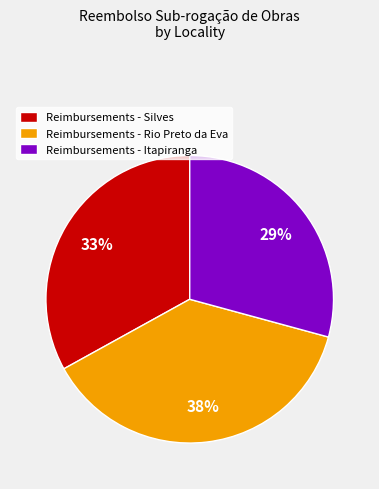

Combined, do Reimbursements - Itapiranga and Reimbursements - Rio Preto da Eva account for over 50%?

Yes